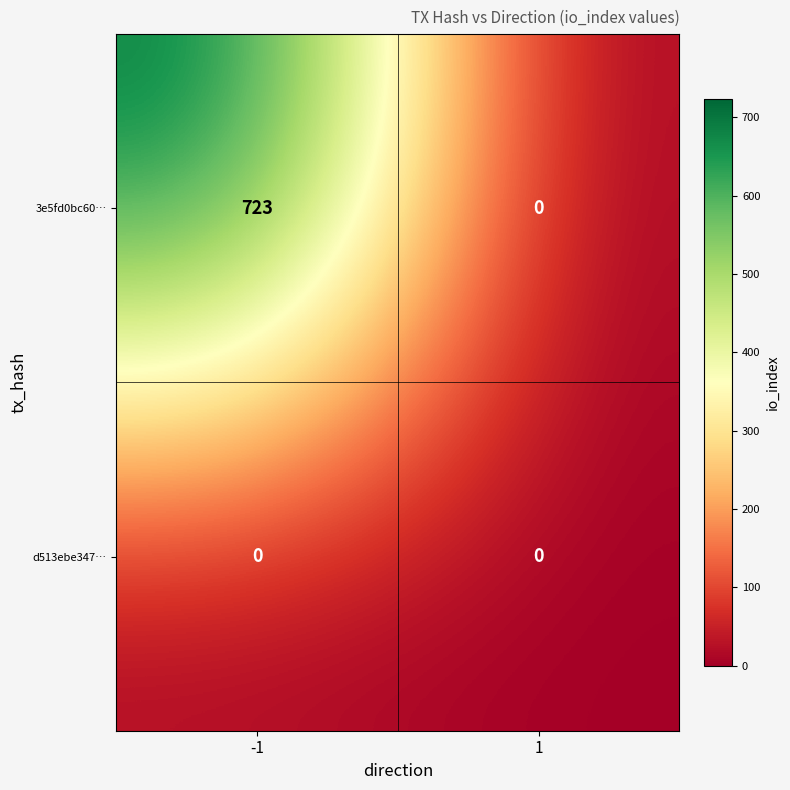

What is the total value across all series at -1?

723